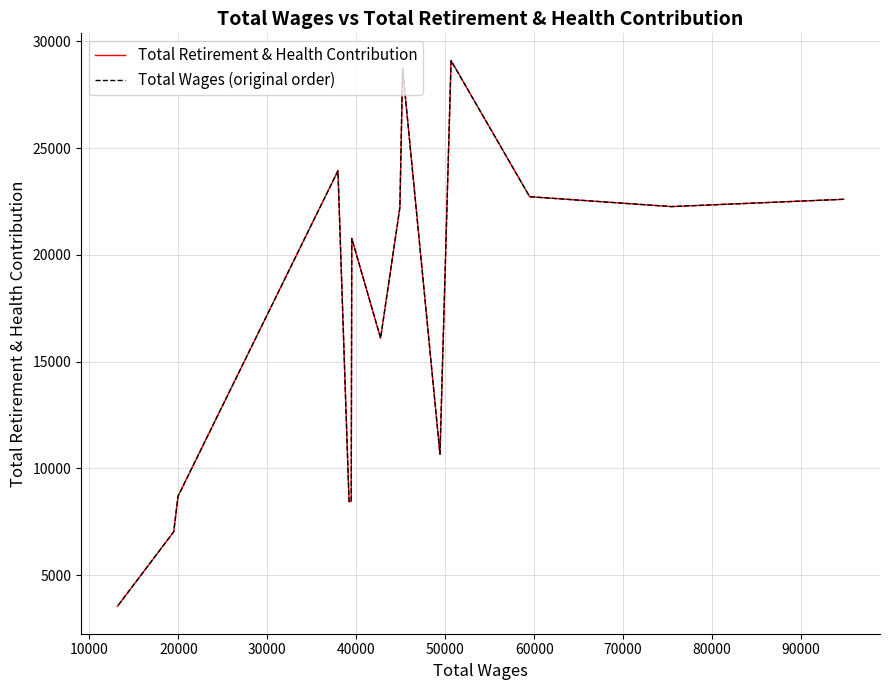

Does the chart display data point markers on the line(s)?

No